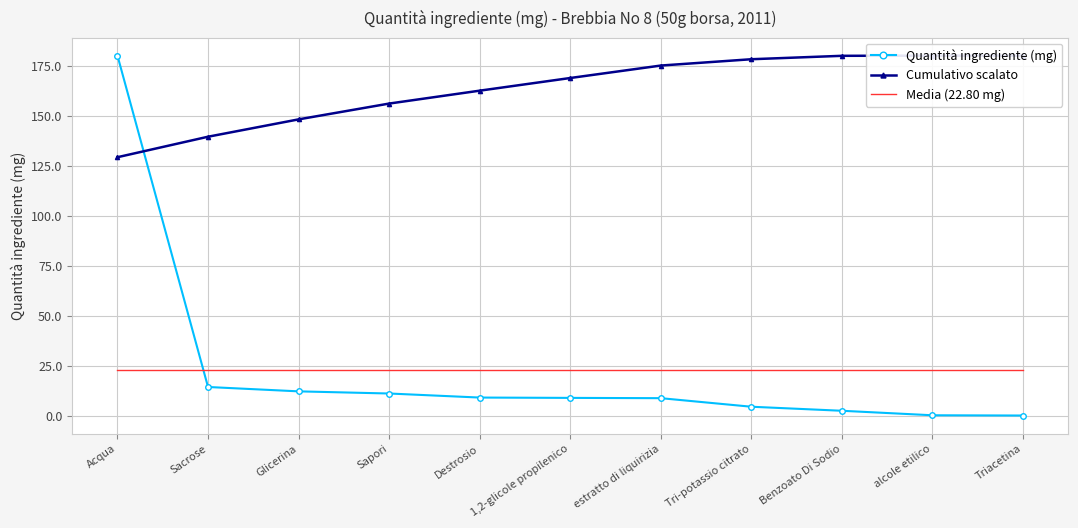

True or false: Quantità ingrediente (mg) has a value of 0.0 at Triacetina.

False